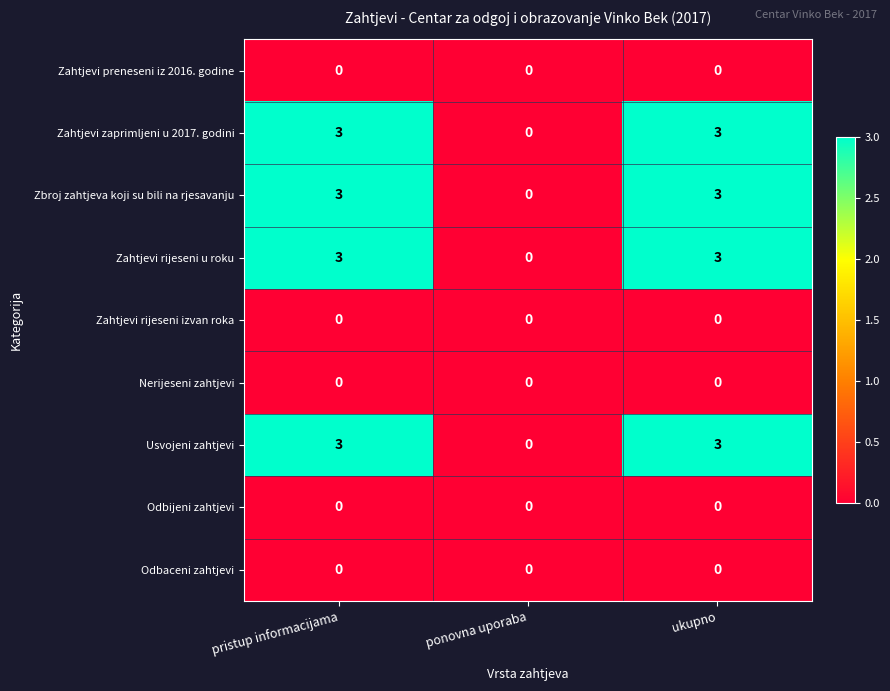

Is it true that Nerijeseni zahtjevi equals 0 at pristup informacijama?

True